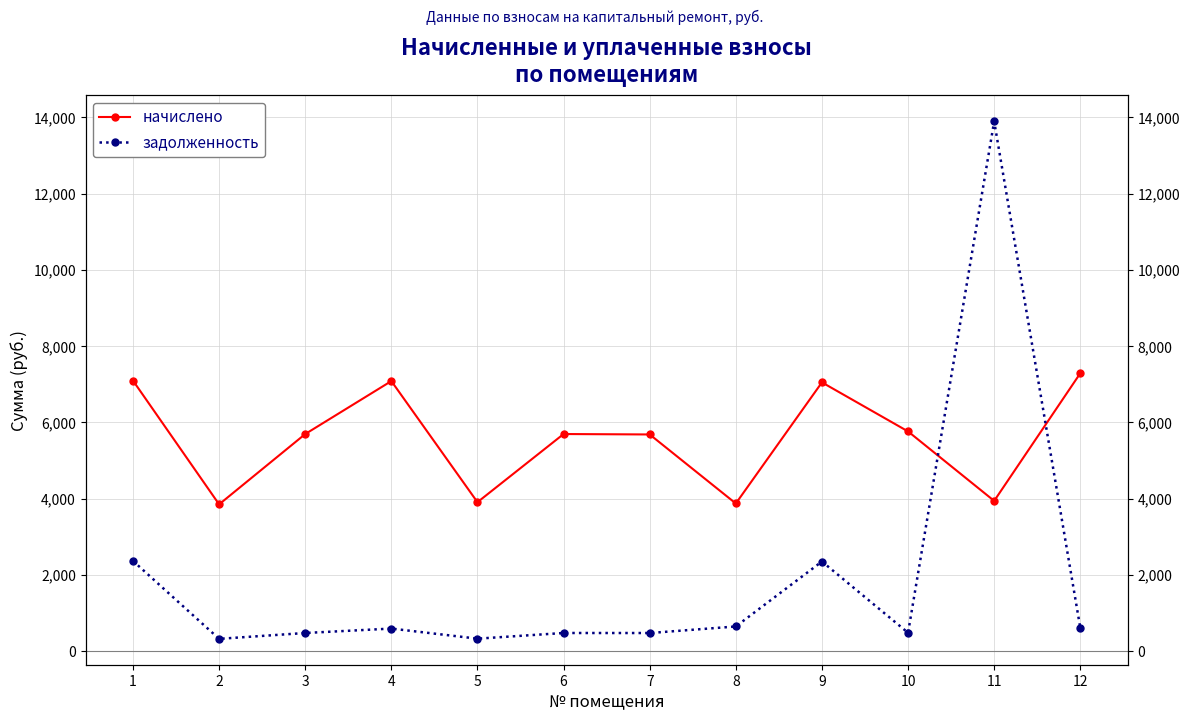

How many interior local valleys does the задолженность series have?

4